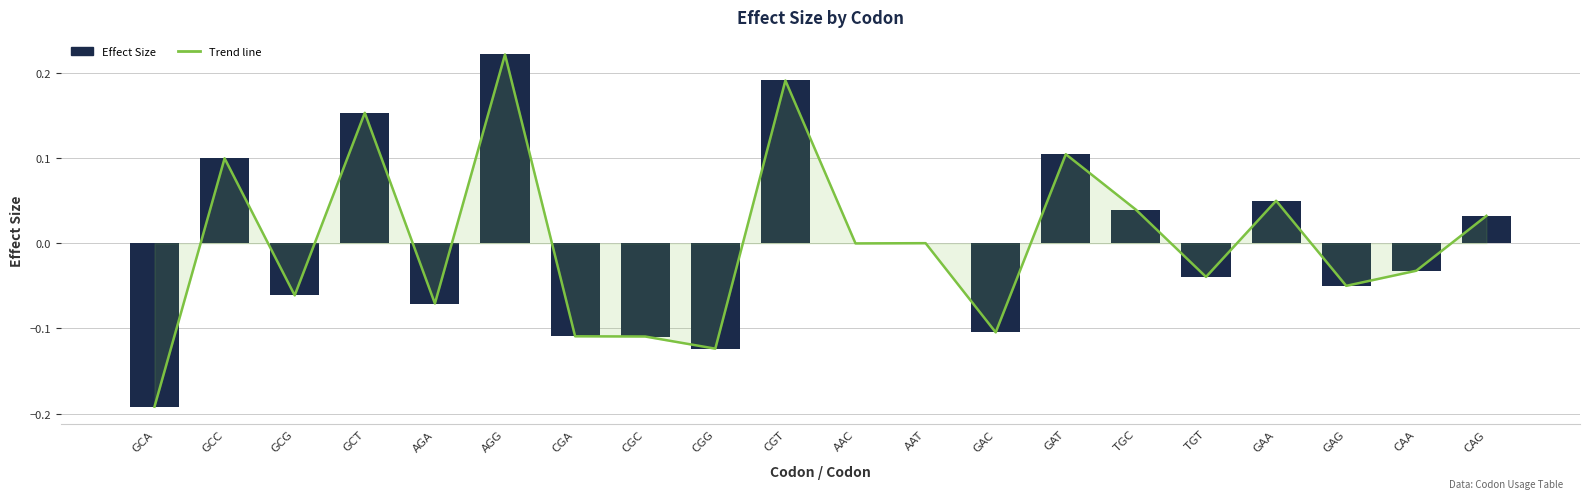

What is the label of the 12th bar from the left?

AAT